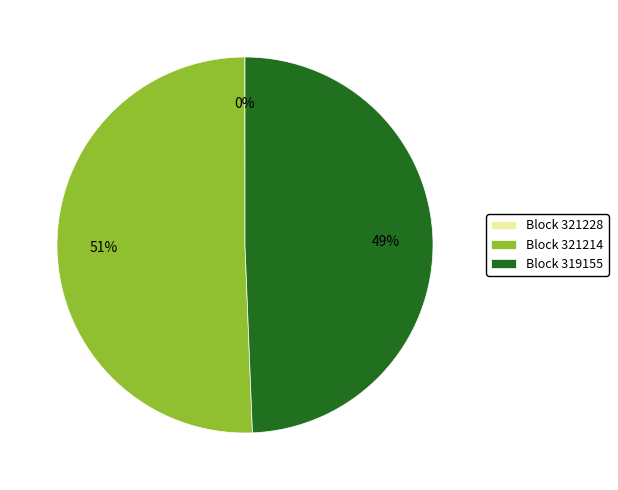

To the nearest percent, what is the difference between the largest and smallest slice percentages?

51%